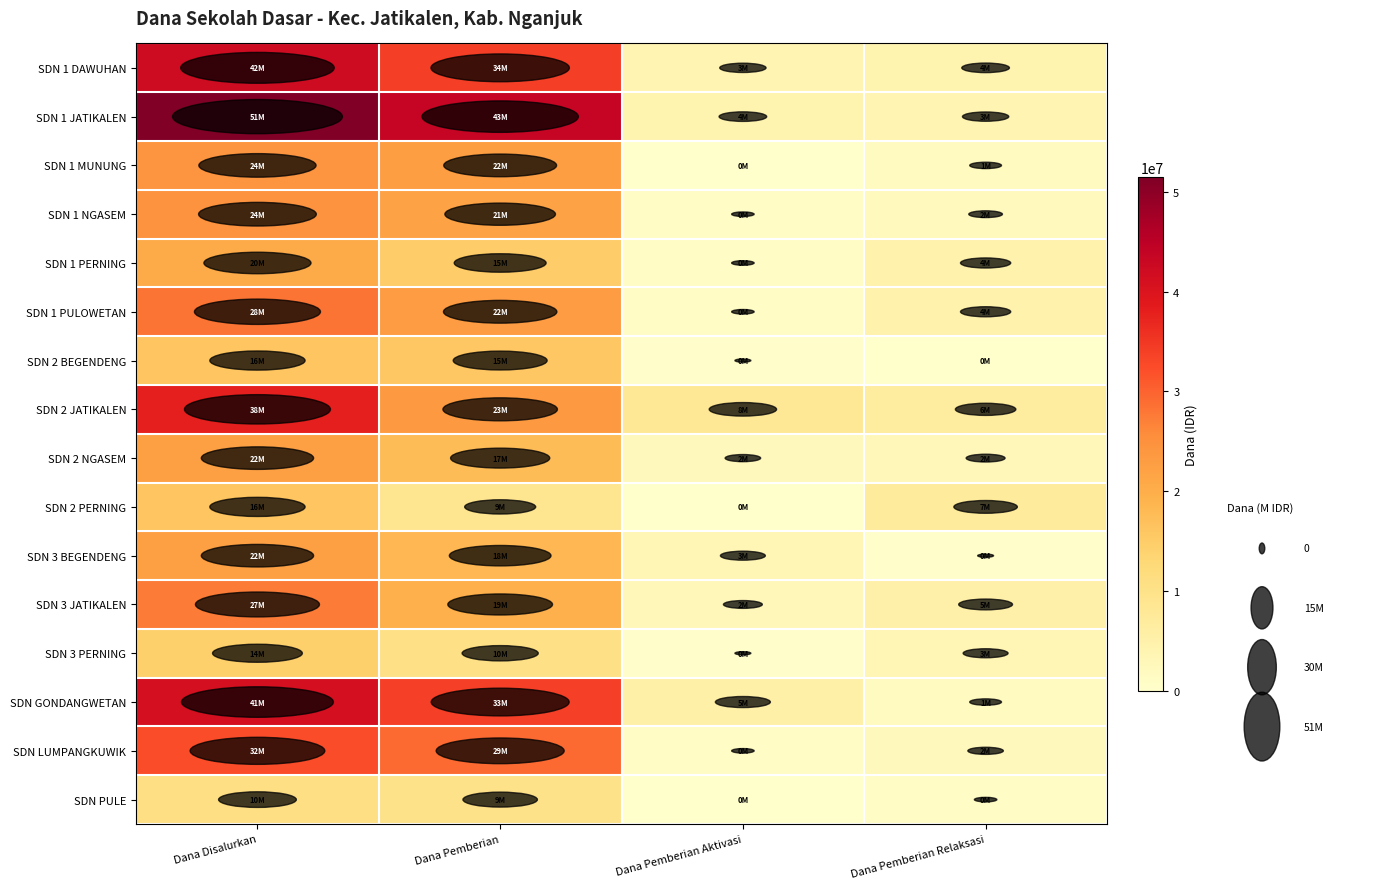

Which series changed the most between Dana Pemberian and Dana Pemberian Aktivasi?

SDN 1 JATIKALEN